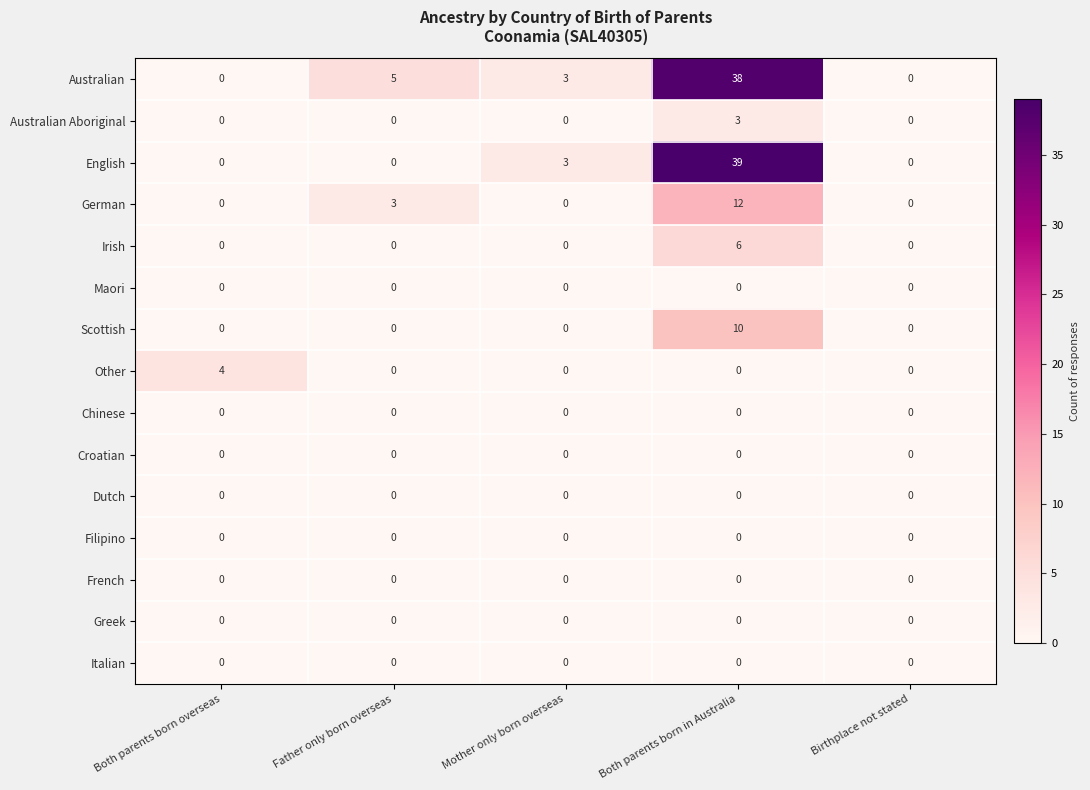

What is the spread (max minus min) of values at Father only born overseas?

5